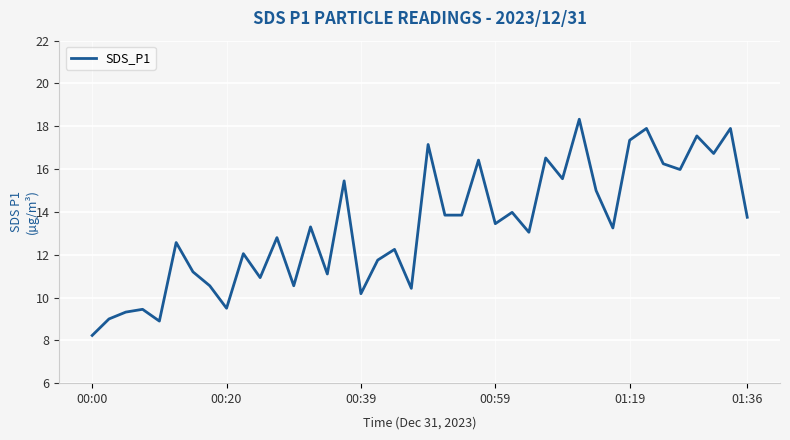

What is the difference between the maximum and minimum values?

10.1